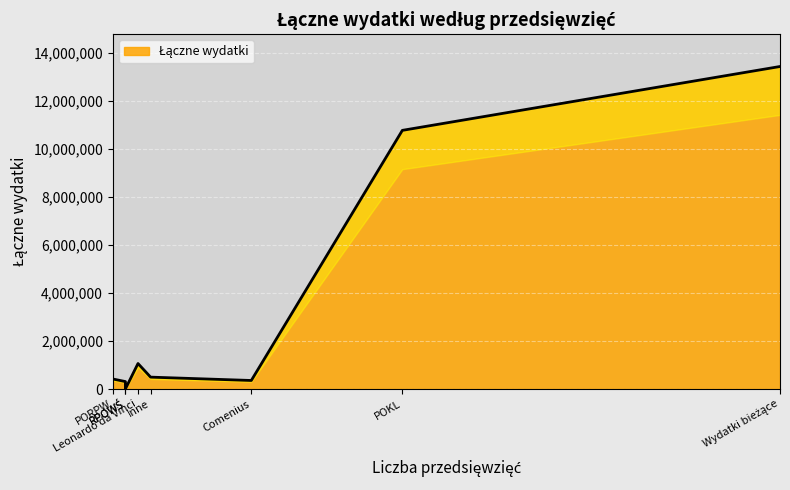

What is the smallest value displayed?

6642.0